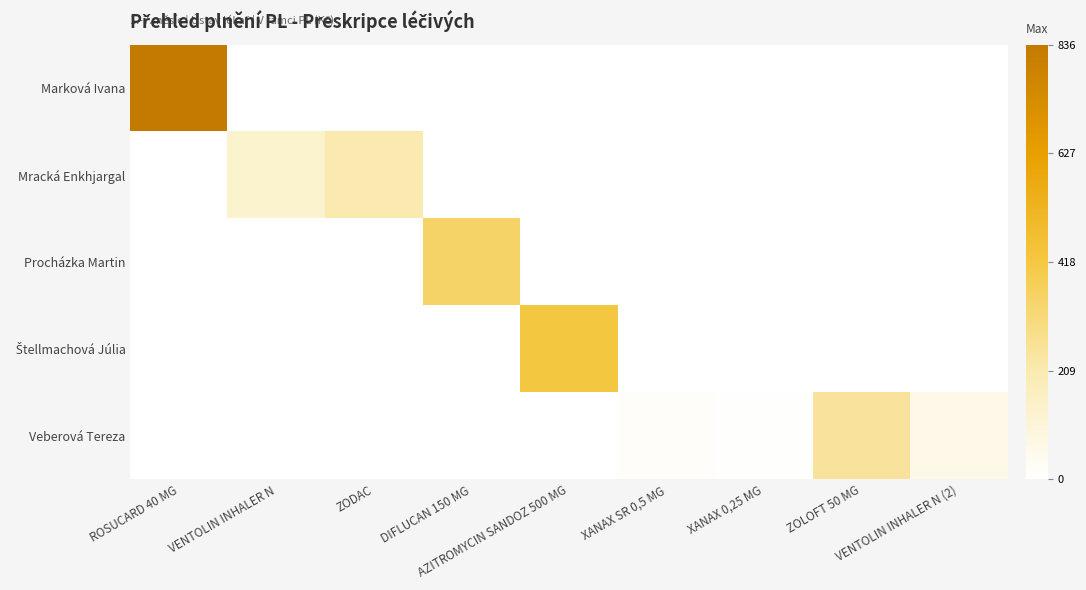

Which has a higher value, ZOLOFT 50 MG or VENTOLIN INHALER N (2)?

ZOLOFT 50 MG